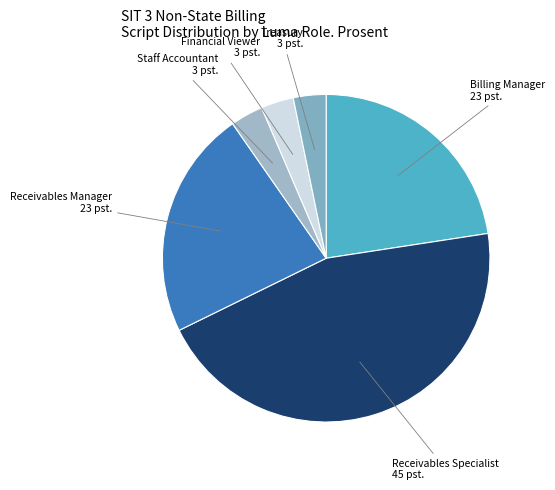

The Billing Manager slice represents 18% of the pie. True or false?

False